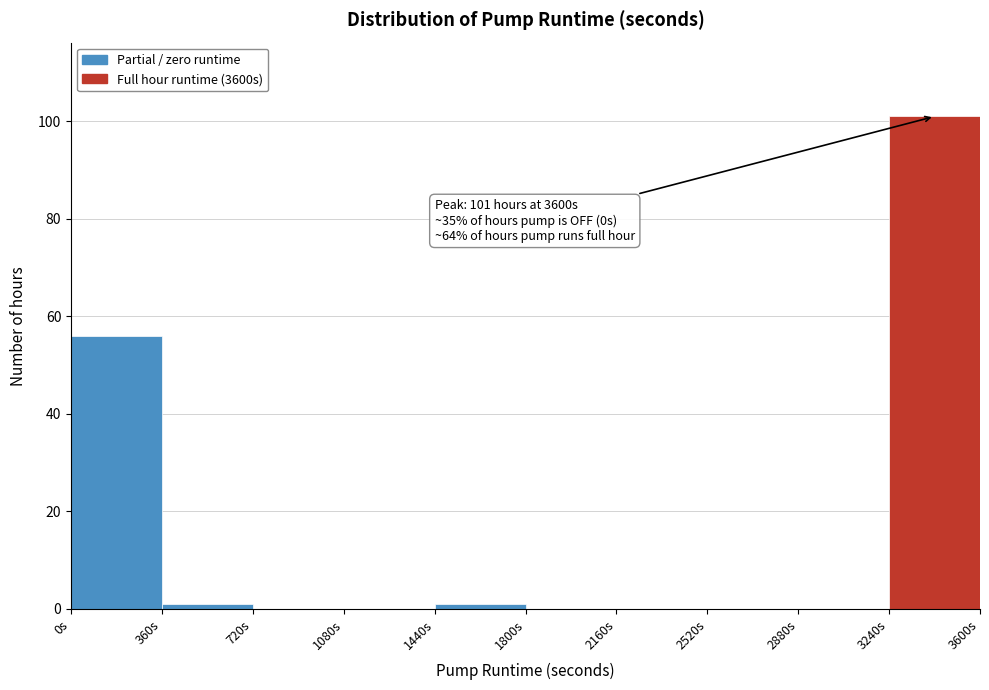

Which range on the x-axis has the tallest bar?

3240 to 3600